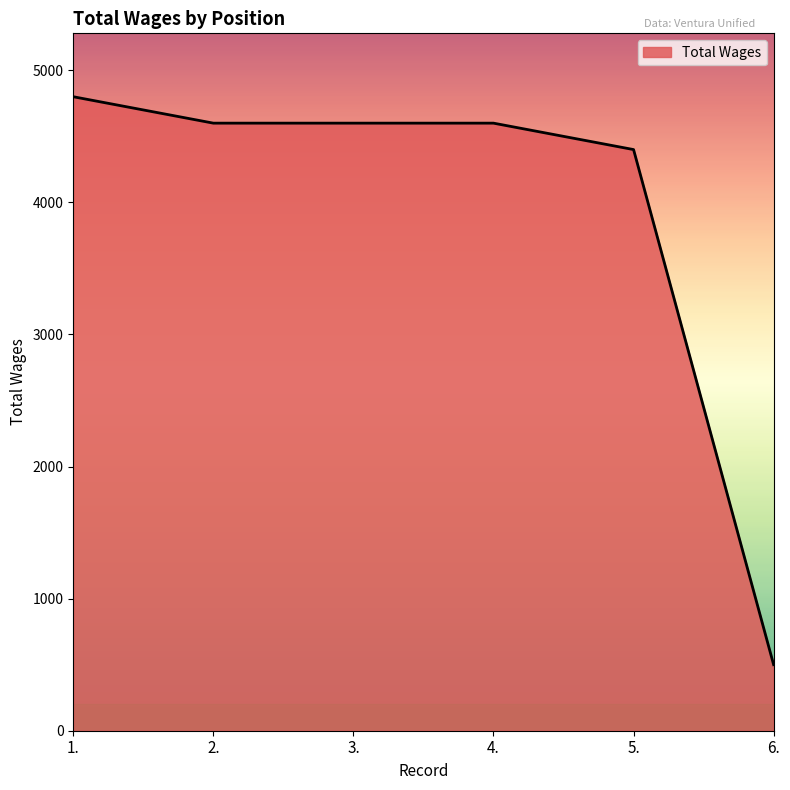

Which category has the lowest value across all series?

6.